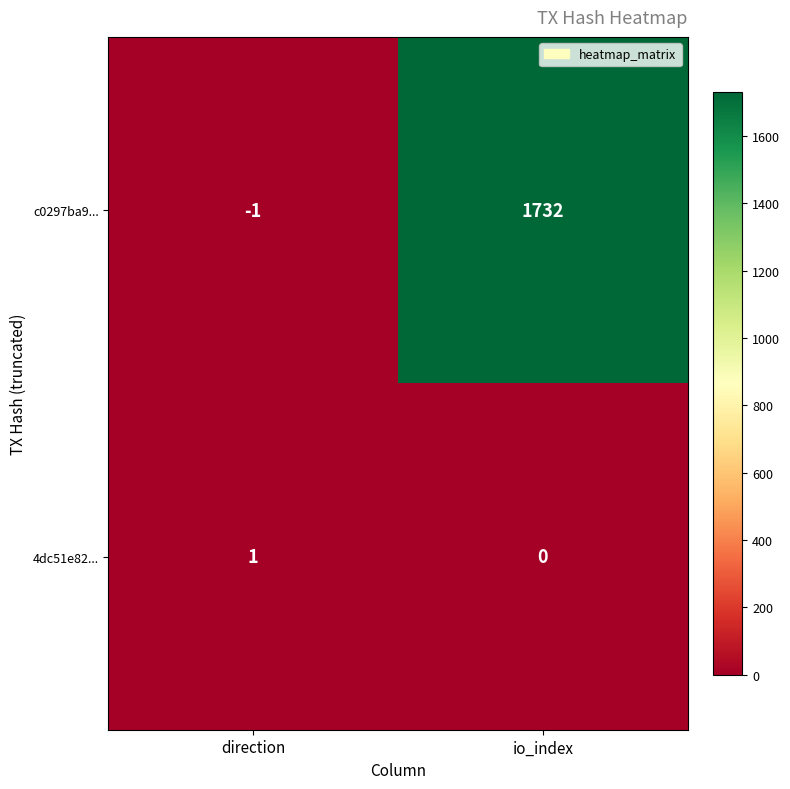

What is the difference between the highest and lowest values at io_index?

1732